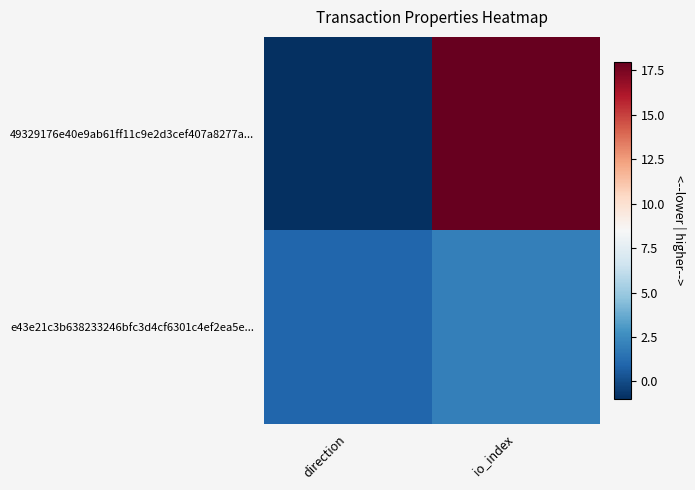

How many categories are shown in the chart?

2